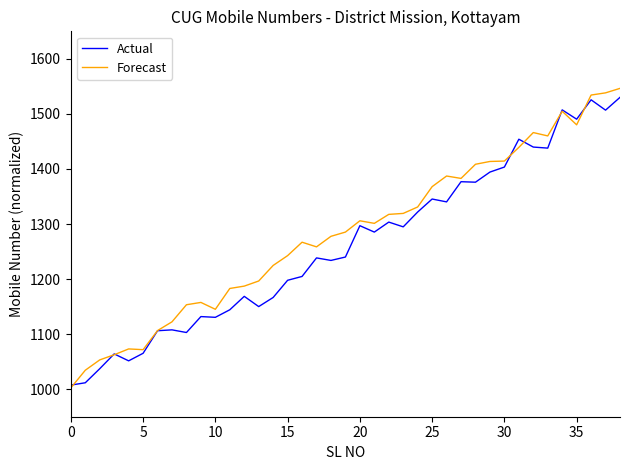

What are all the series names shown in the legend?

Actual, Forecast